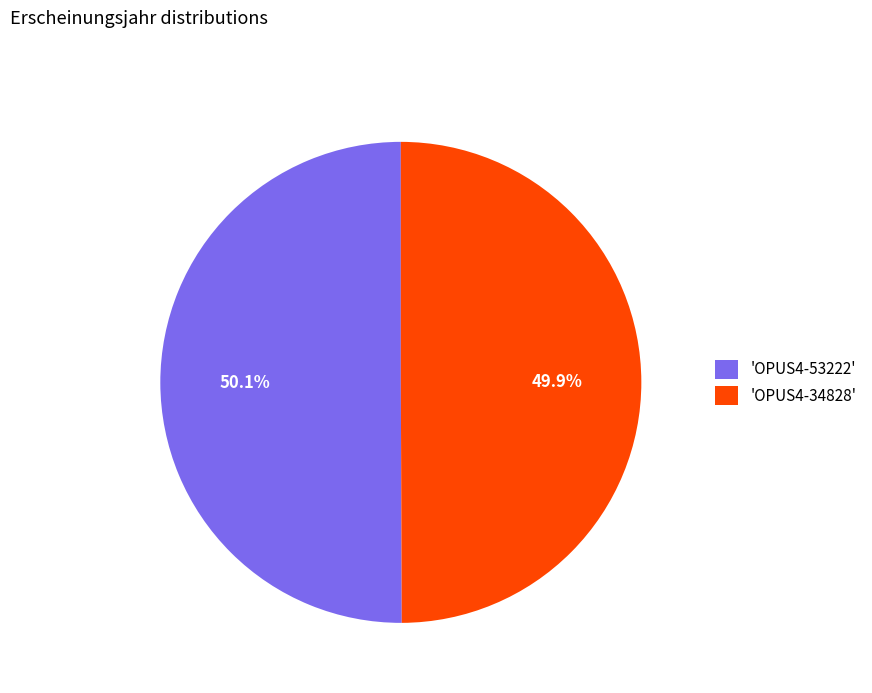

Is there a majority slice in this chart?

Yes